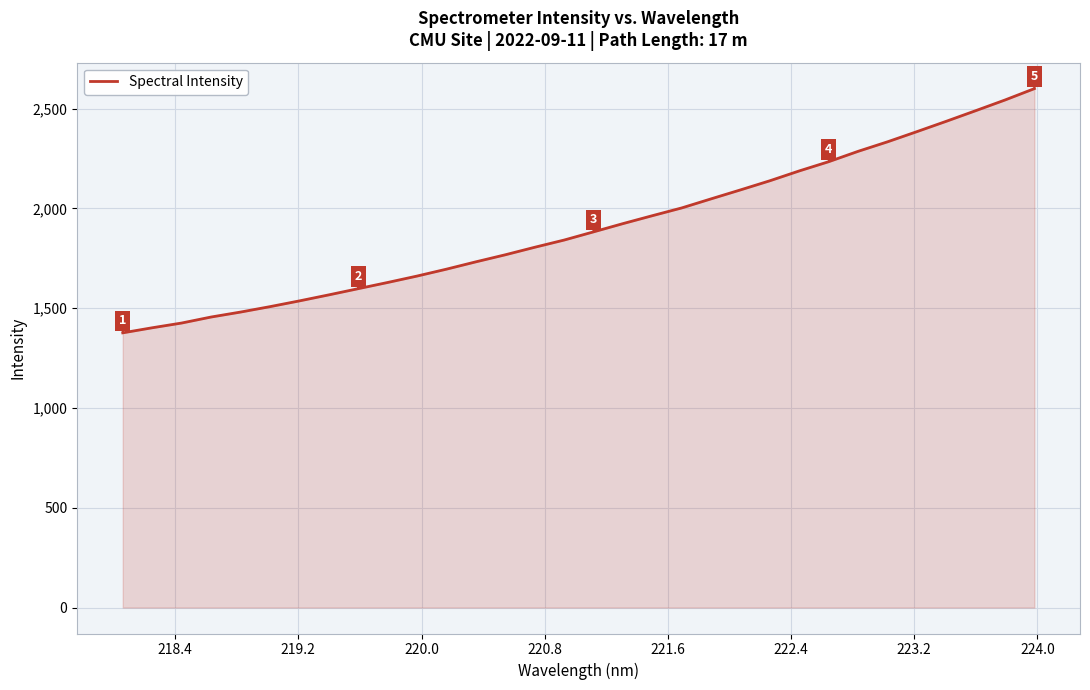

What is the minimum value shown in the chart?

1376.4